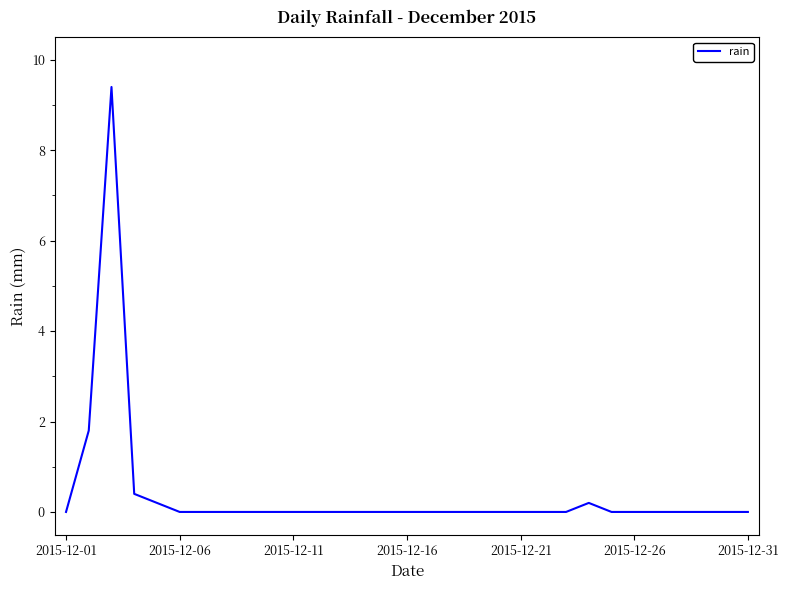

Count the number of categories in the chart.

31